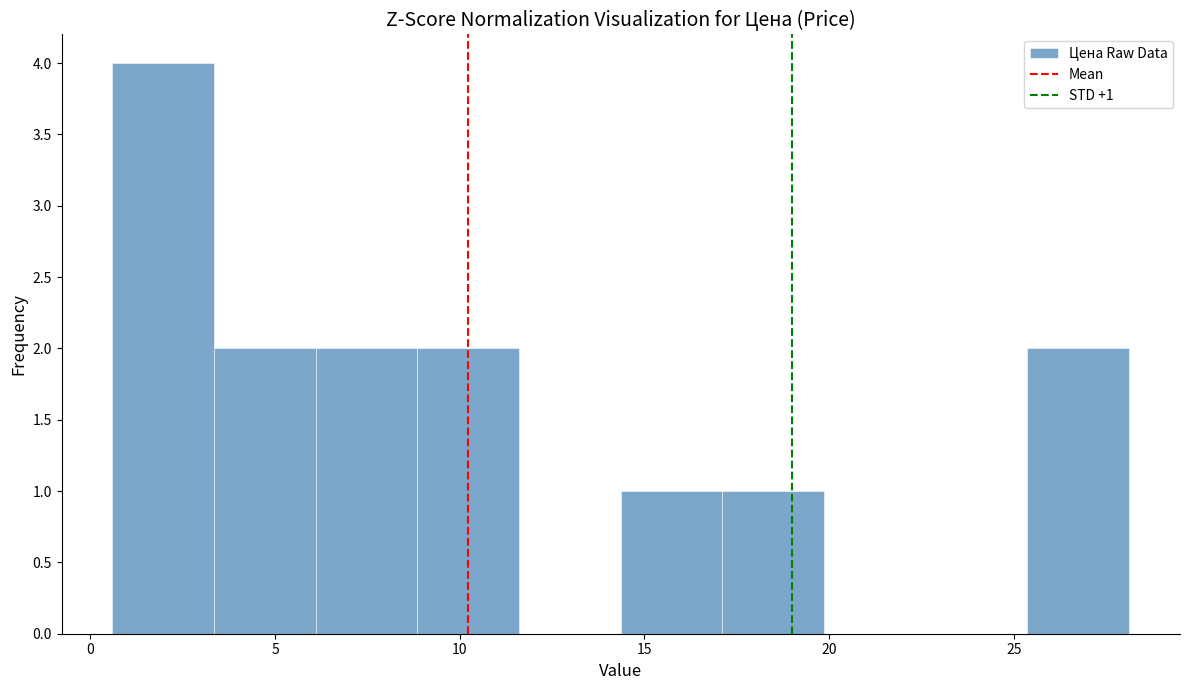

Over which range of the x-axis is the bar tallest?

0.5 to 3.5